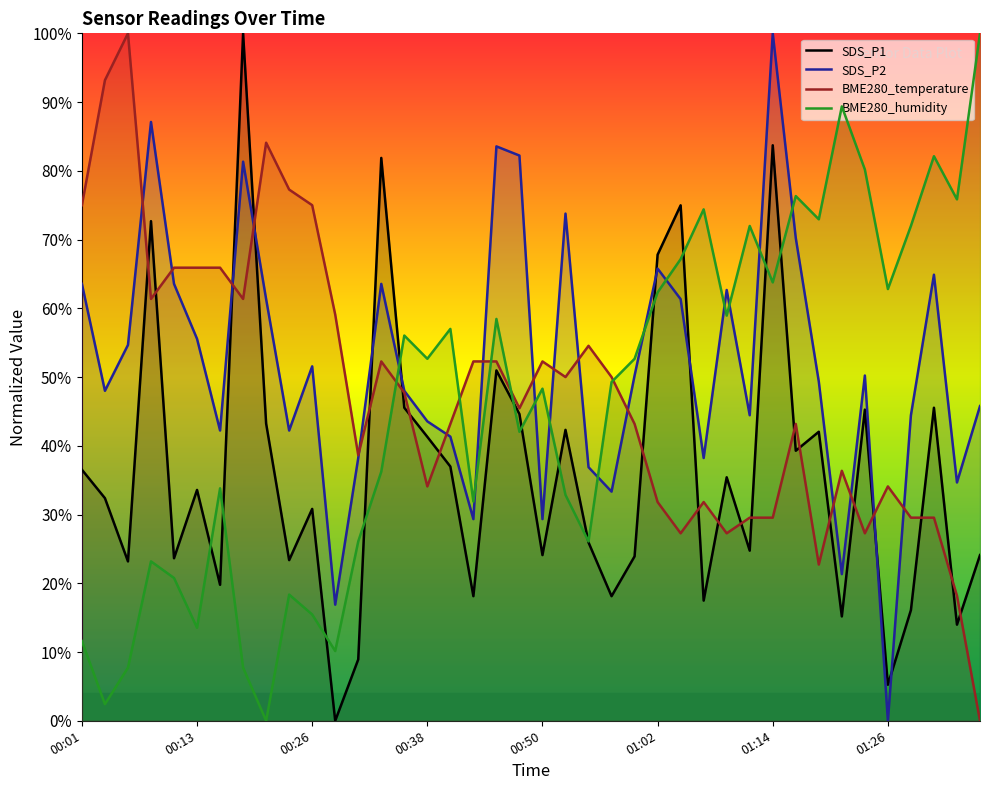

Between 00:47 and 00:30, which is larger?

00:47